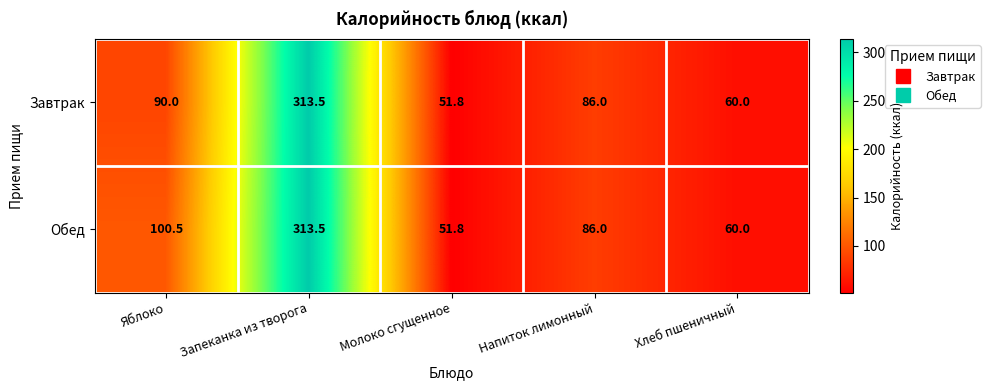

True or false: Завтрак has a value of 132.0 at Напиток лимонный.

False